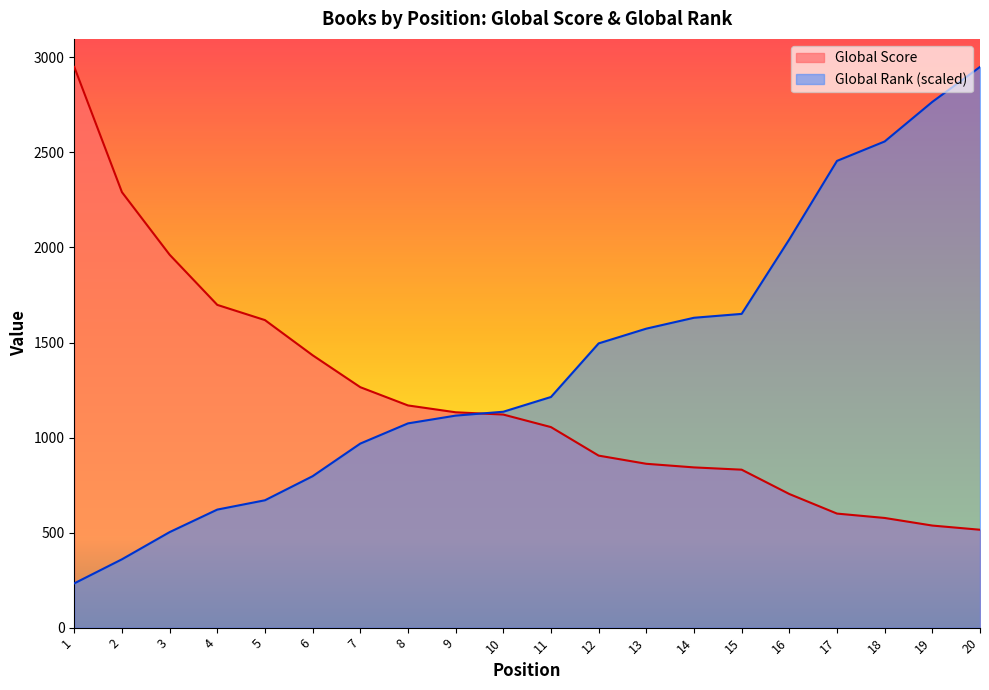

True or false: Global Rank has a value of 502.6 at 3.

True